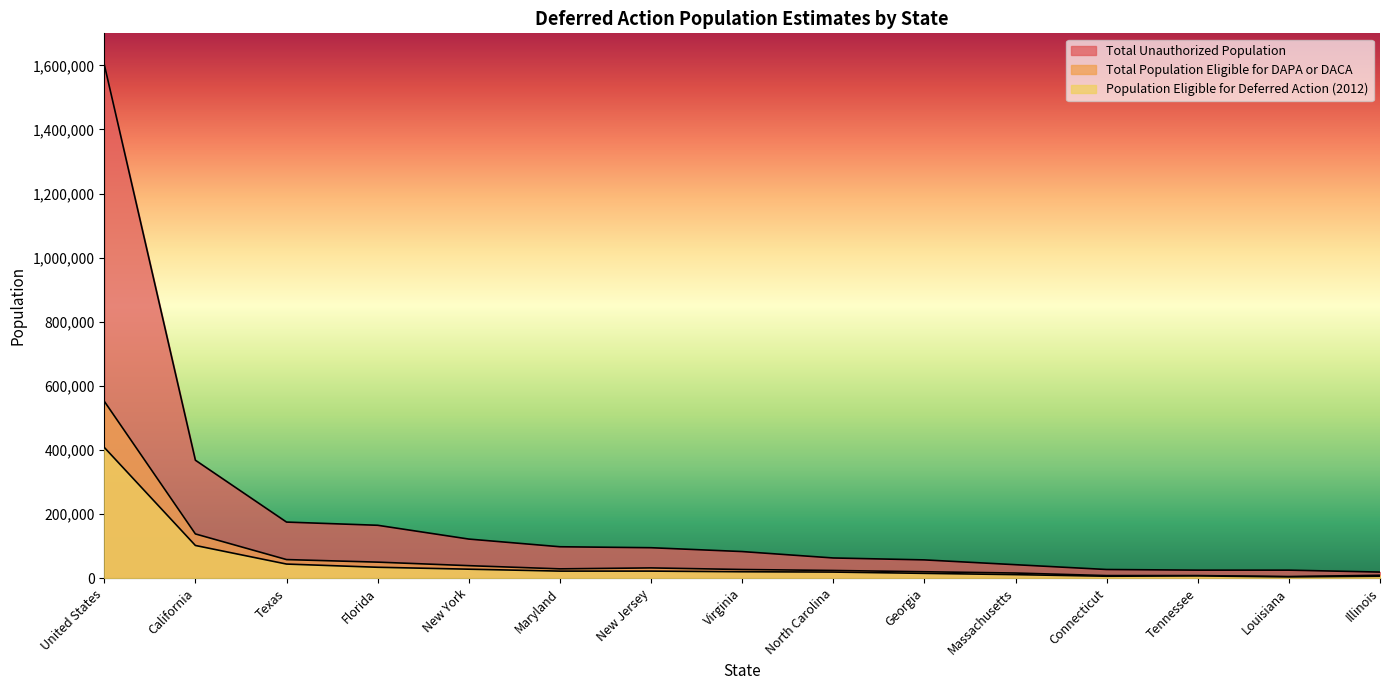

Is the value of Total Population Eligible for DAPA or DACA at Virginia greater than the value of Population Eligible for Deferred Action (2012) at Maryland?

Yes